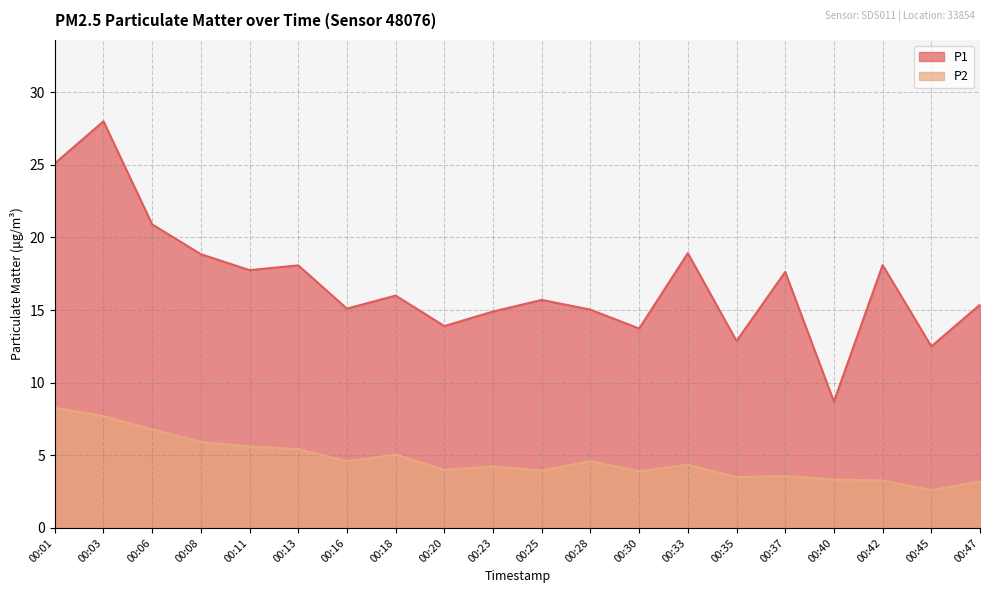

At which category does the chart reach its peak across all series?

00:03